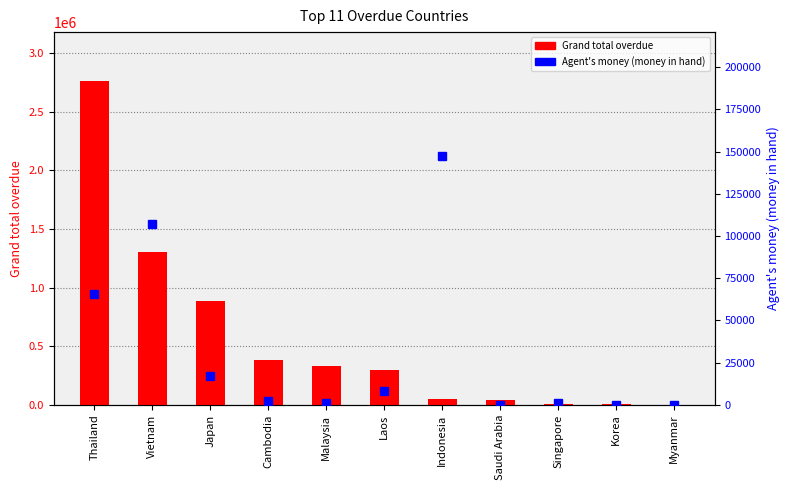

What is the difference between the second highest and second lowest values in the Grand total overdue series?

1299561.1